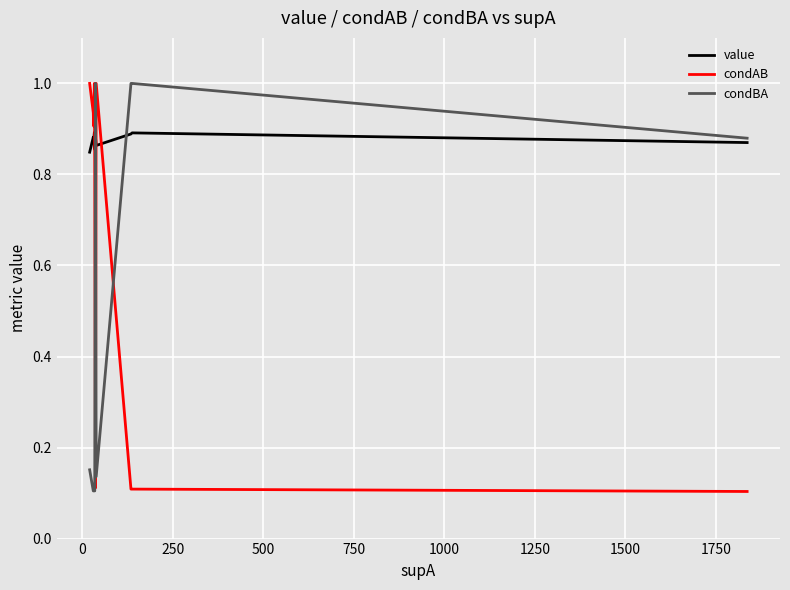

Which series has the largest total across all categories?

value